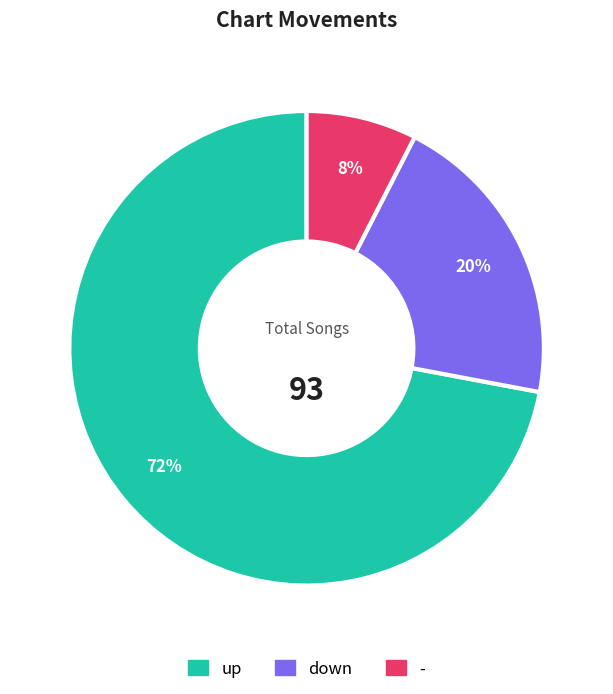

To the nearest percent, what is the combined percentage of - and up?

80%